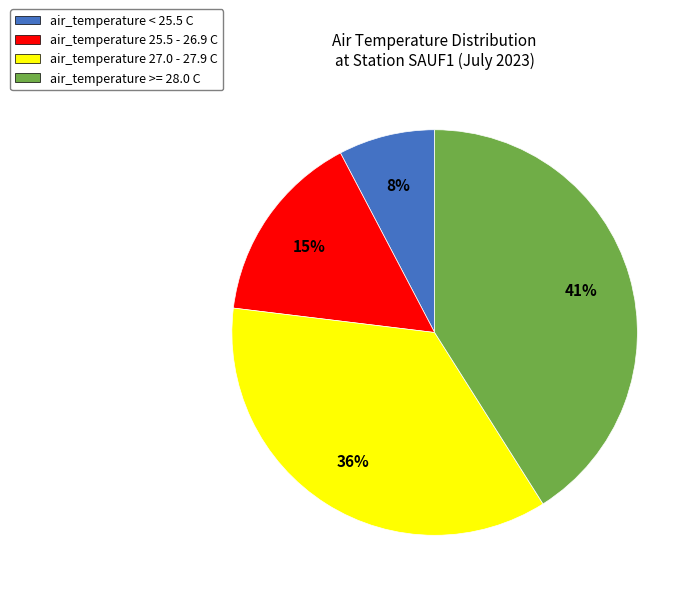

To the nearest percent, what percentage of the pie is air_temperature 27.0 - 27.9 C?

36%